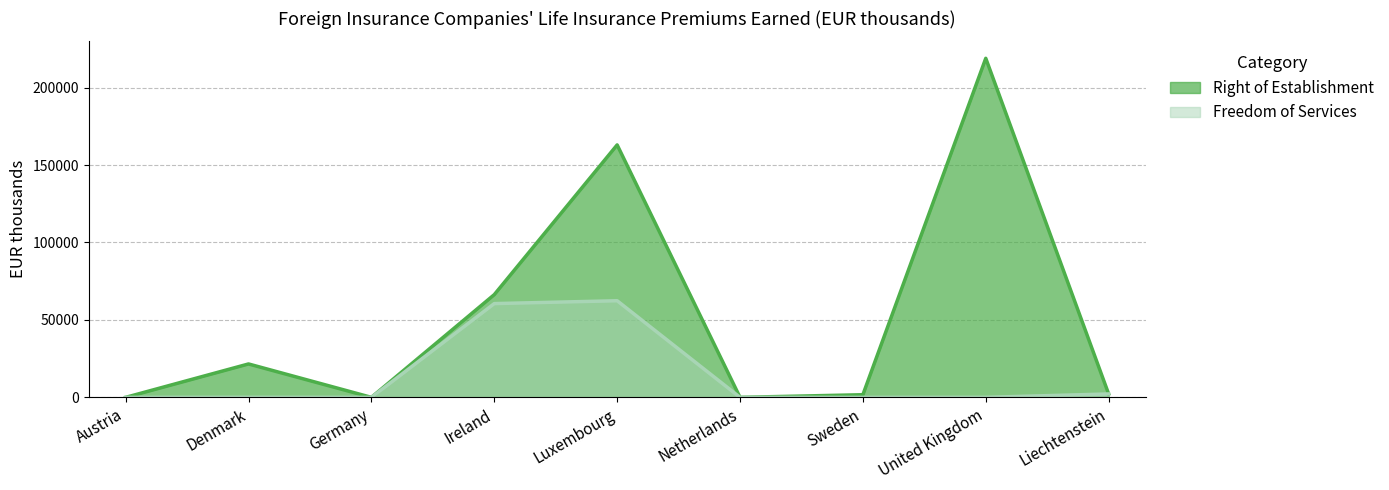

What position from the left is Sweden?

7